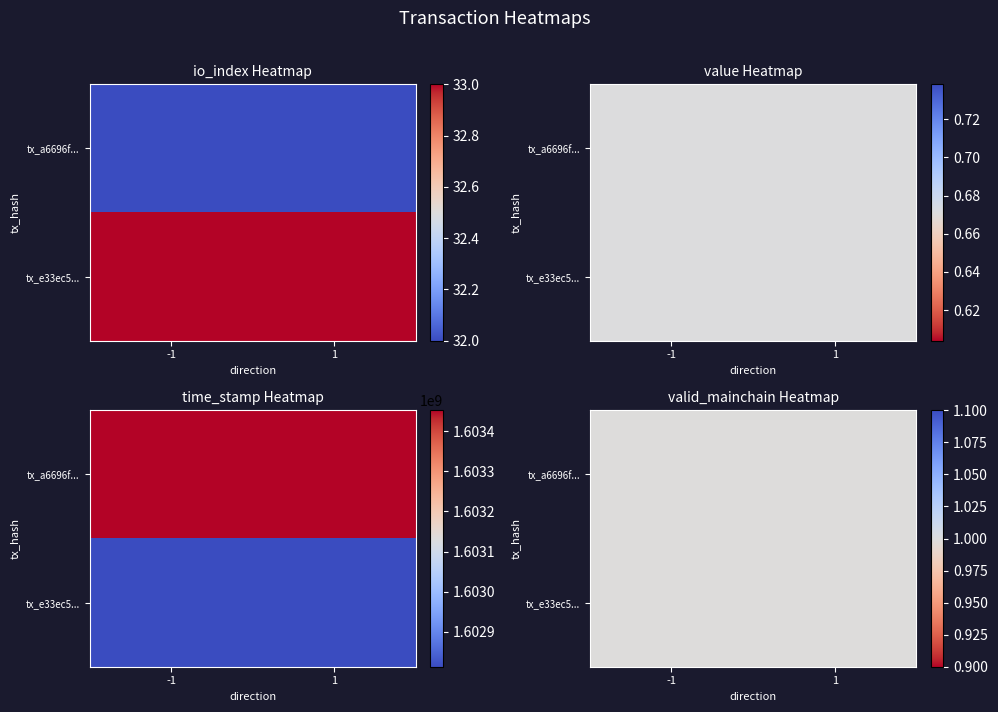

Is it true that e33ec591ff4f612303e40912931c1a218756561 equals 1.7 at valid_mainchain?

False